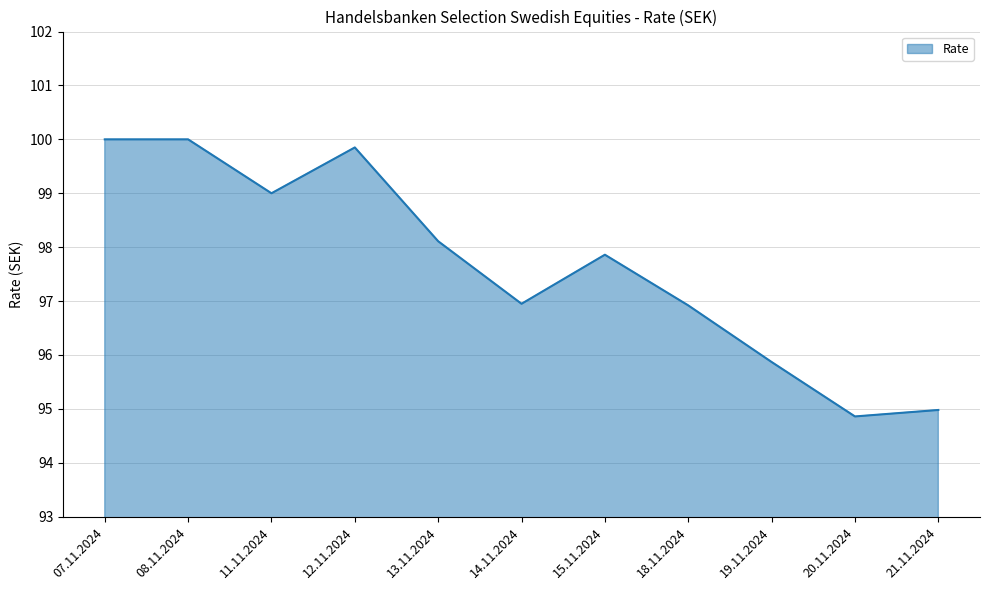

Which label corresponds to the smallest value in the chart?

20.11.2024